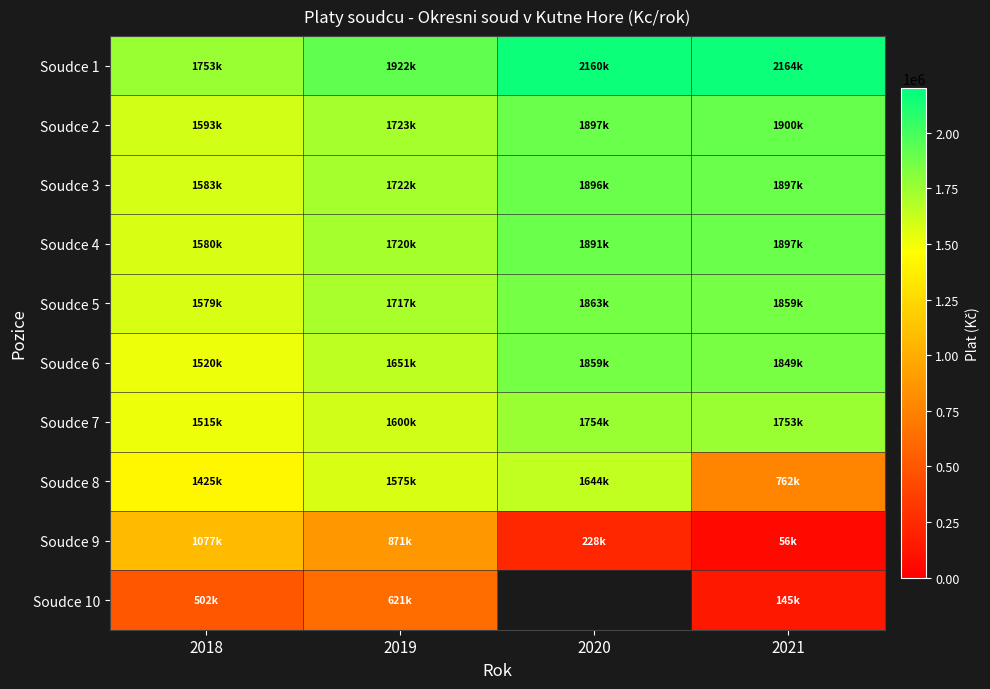

At which category is the sum across all series the highest?

2019